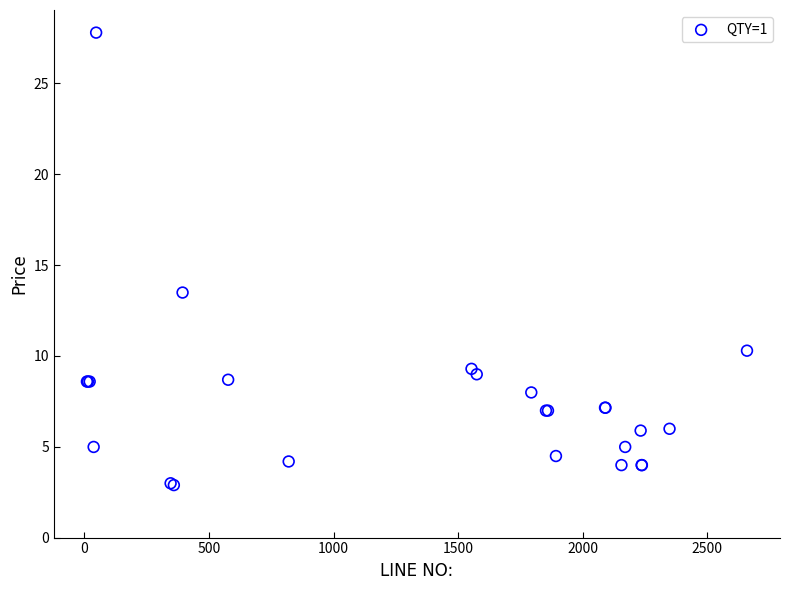

What Y value in the scatter plot is closest to 15?

13.5